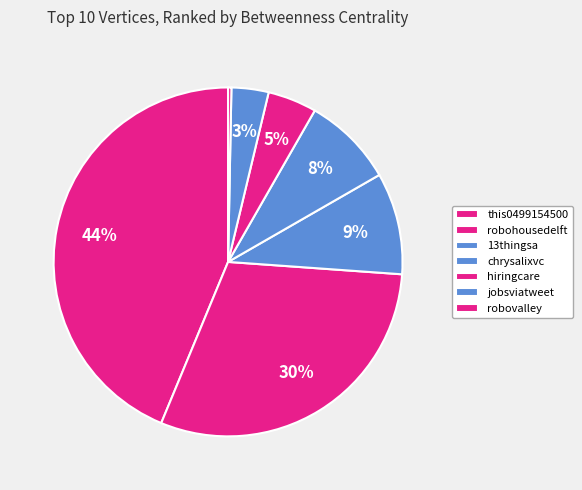

The 13thingsa slice represents 9% of the pie. True or false?

True